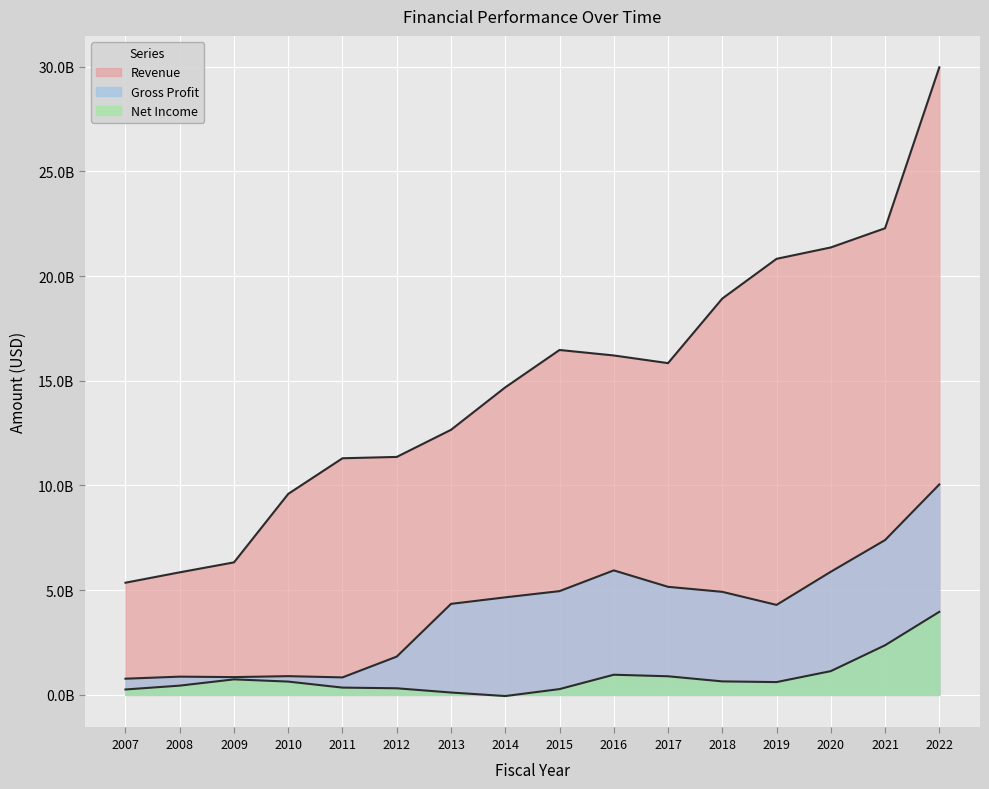

How many positive values does the Net Income series have?

15